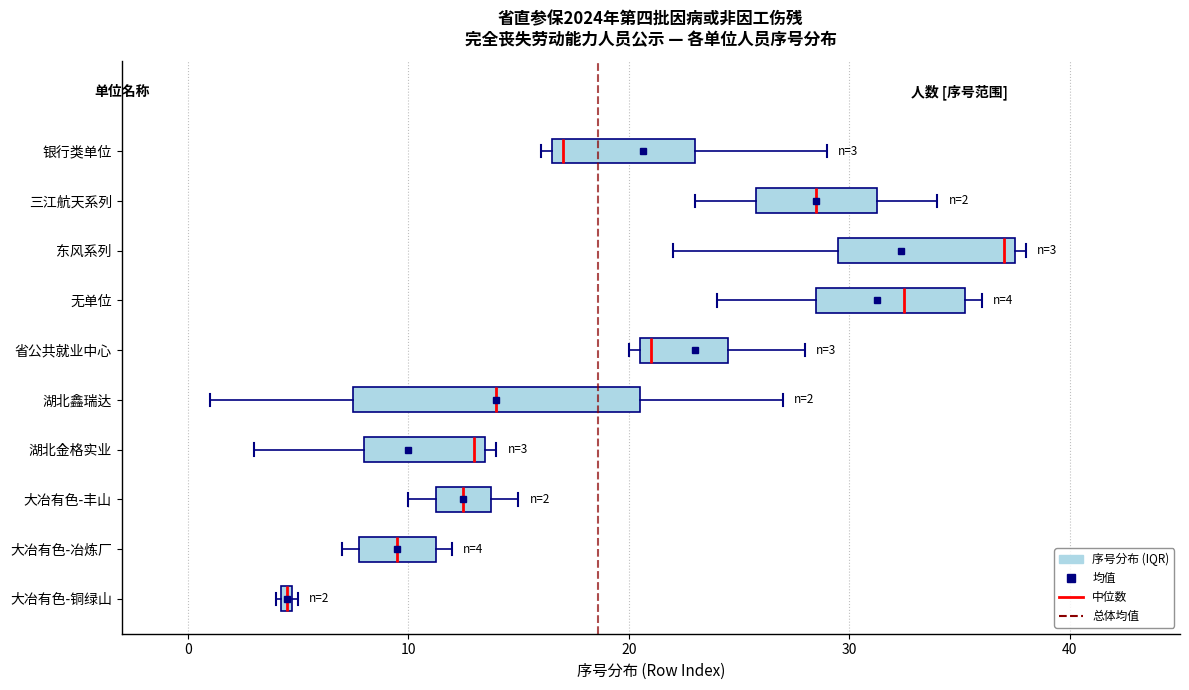

Which box's median line is the furthest to the left?

大冶有色-铜绿山